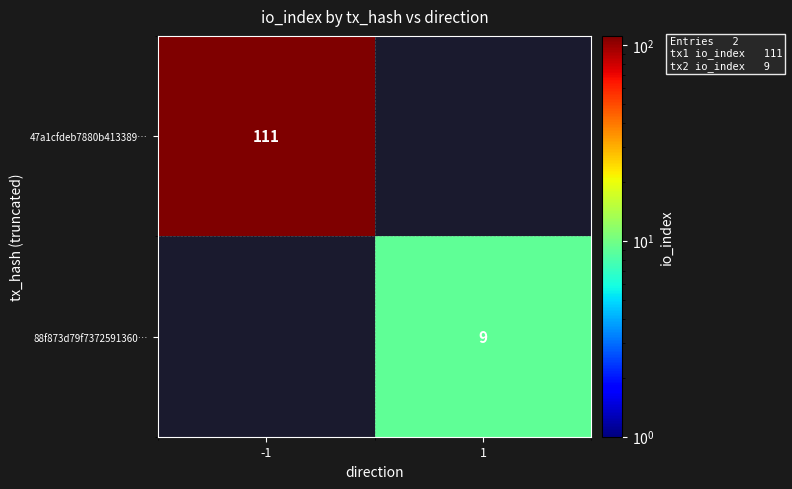

At how many categories does at least one series exceed 16?

1